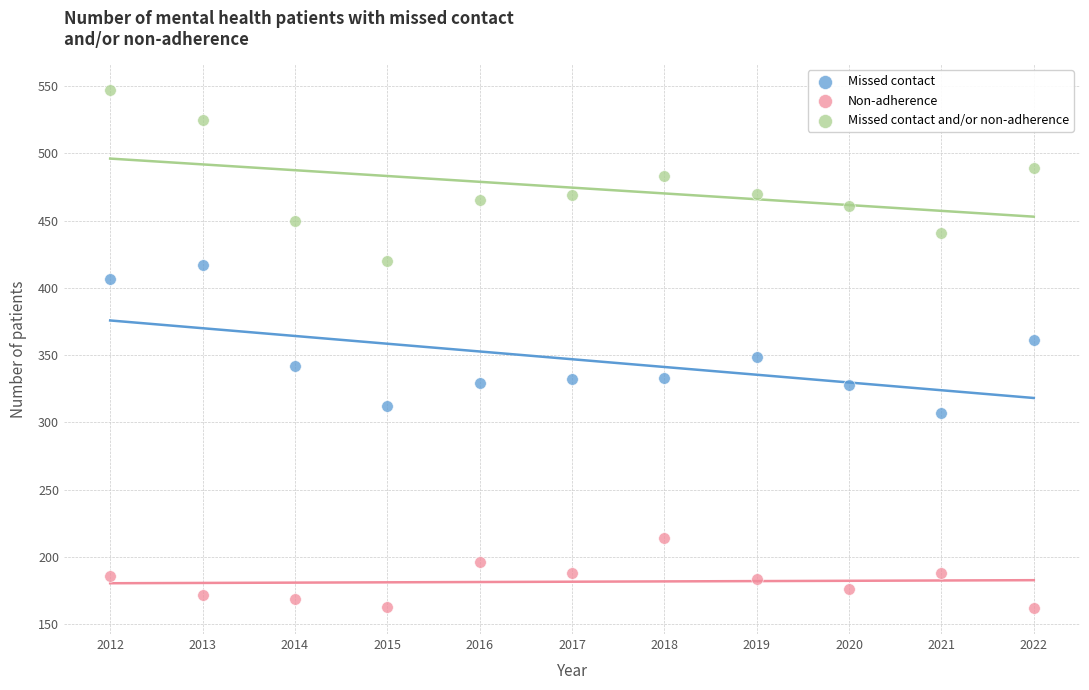

Which series reaches the maximum Y coordinate?

Missed contact and/or non-adherence